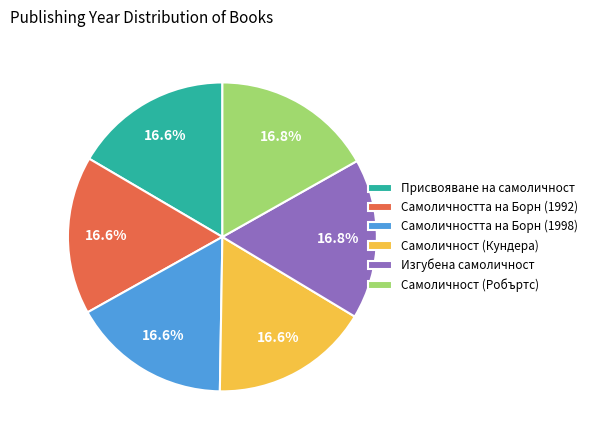

True or false: Самоличността на Борн (1998) accounts for 17% of the total.

True